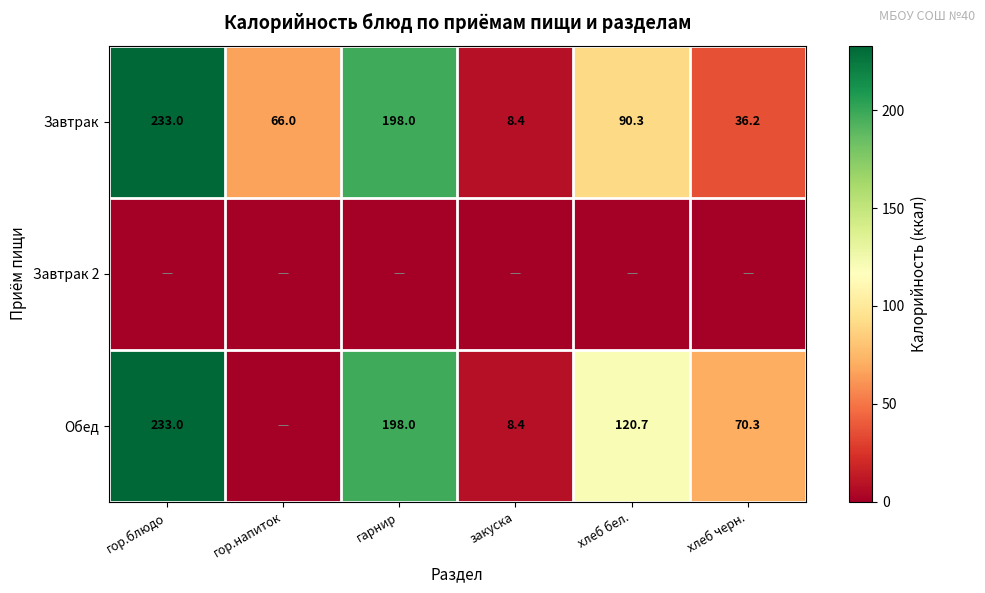

The value of Завтрак at гор.блюдо is 104.0. True or false?

False